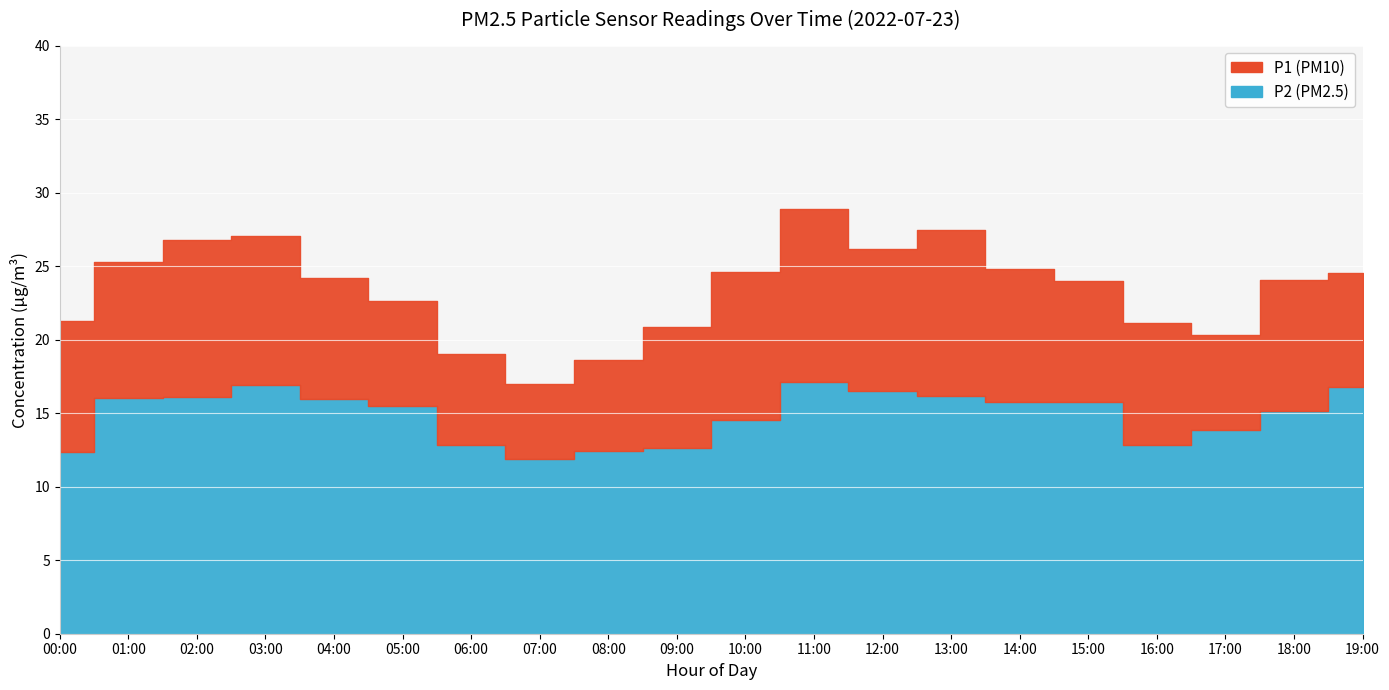

What is the spread (max minus min) of values at 02:00?

10.7